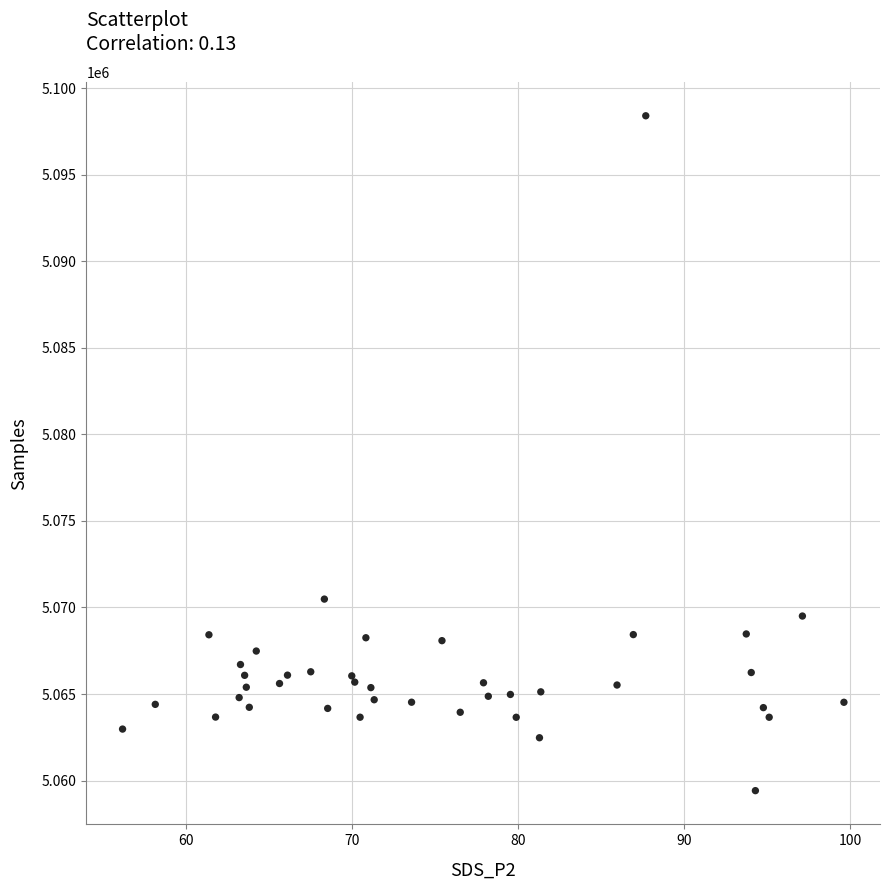

What Y value in the scatter plot is closest to 5078913?

5070485